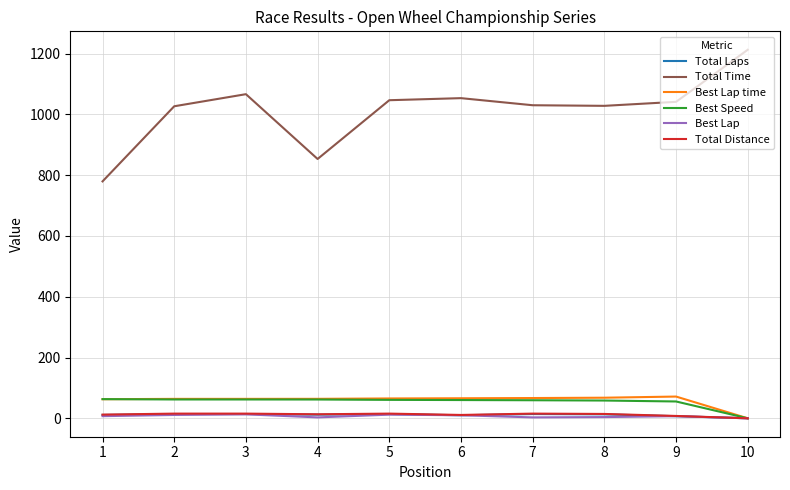

What is the difference between the second highest and second lowest values in the Best Speed series?

6.6